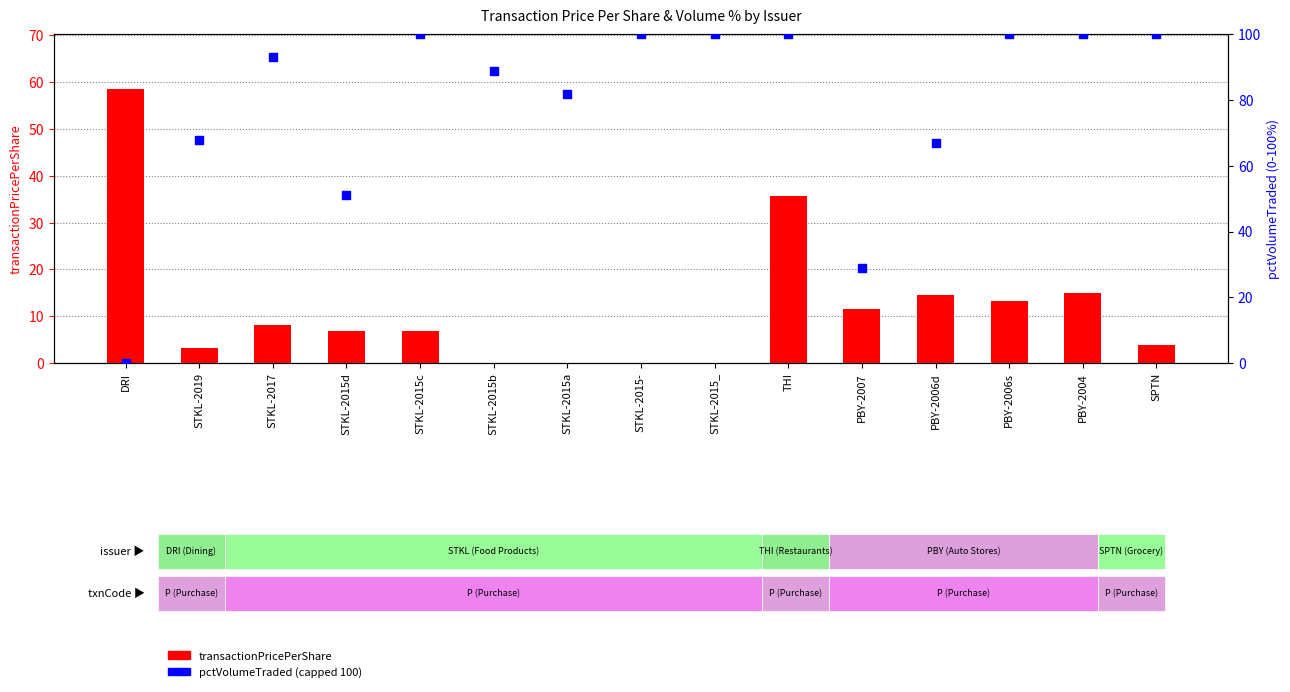

Is the value of transactionPricePerShare at STKL-2015a greater than the value of pctVolumeTraded (capped 100) at PBY-2006d?

No